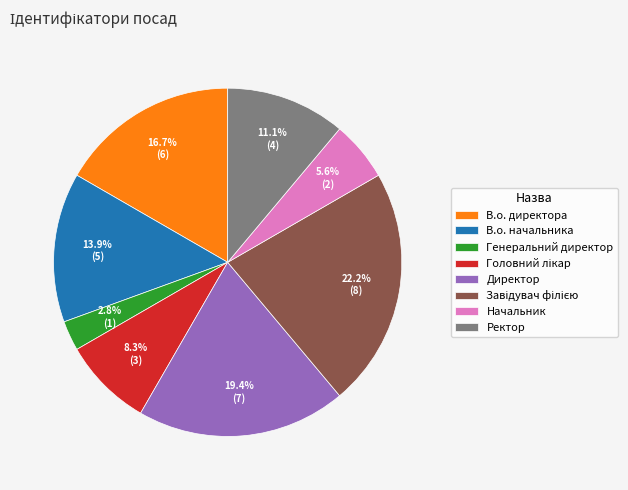

To the nearest percent, what is the combined percentage of Ректор and Начальник?

17%